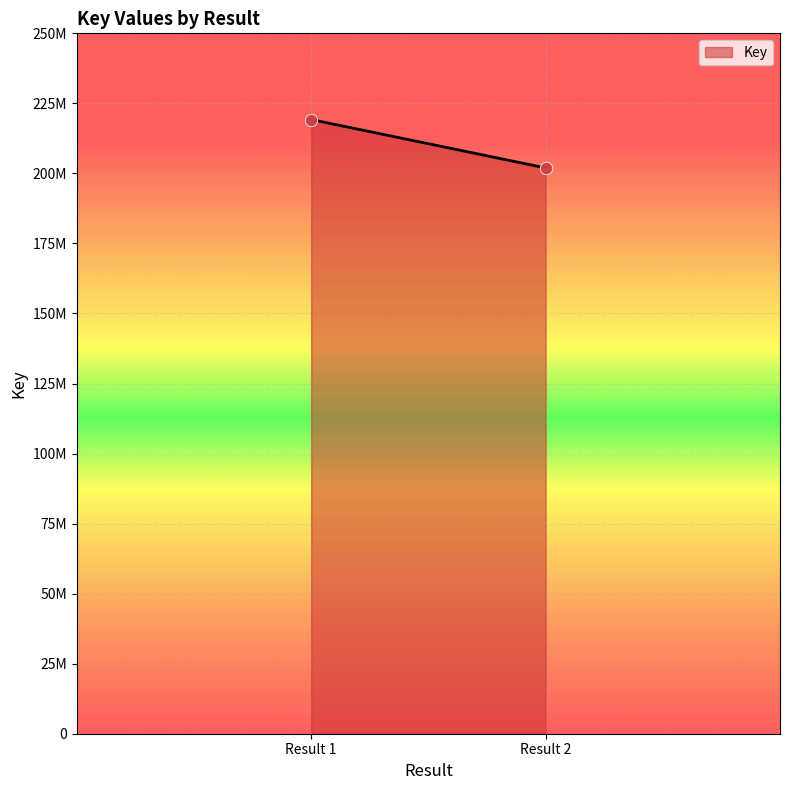

Between Result 2 and Result 1, which is larger?

Result 1